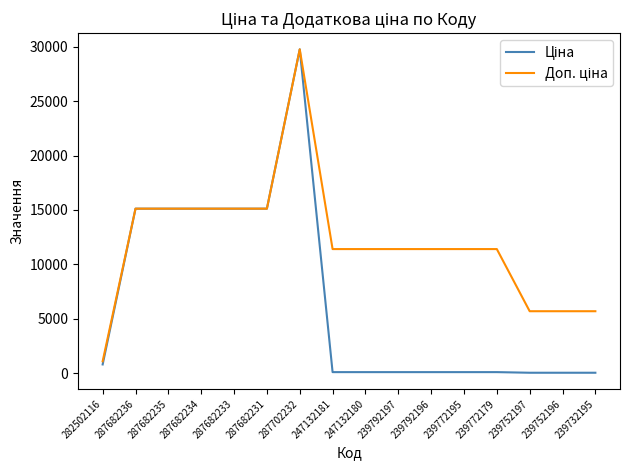

At which category does the chart reach its peak across all series?

287702232